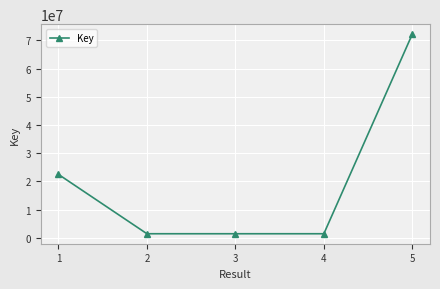

True or false: there are more than 2 points higher than both neighbors.

False